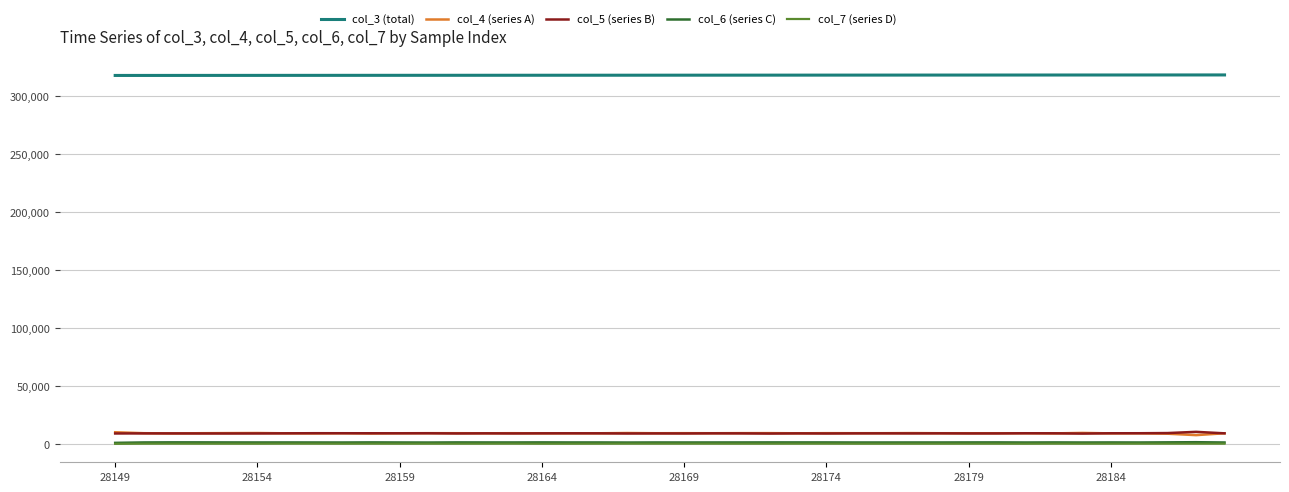

What is the greatest value displayed?

318042